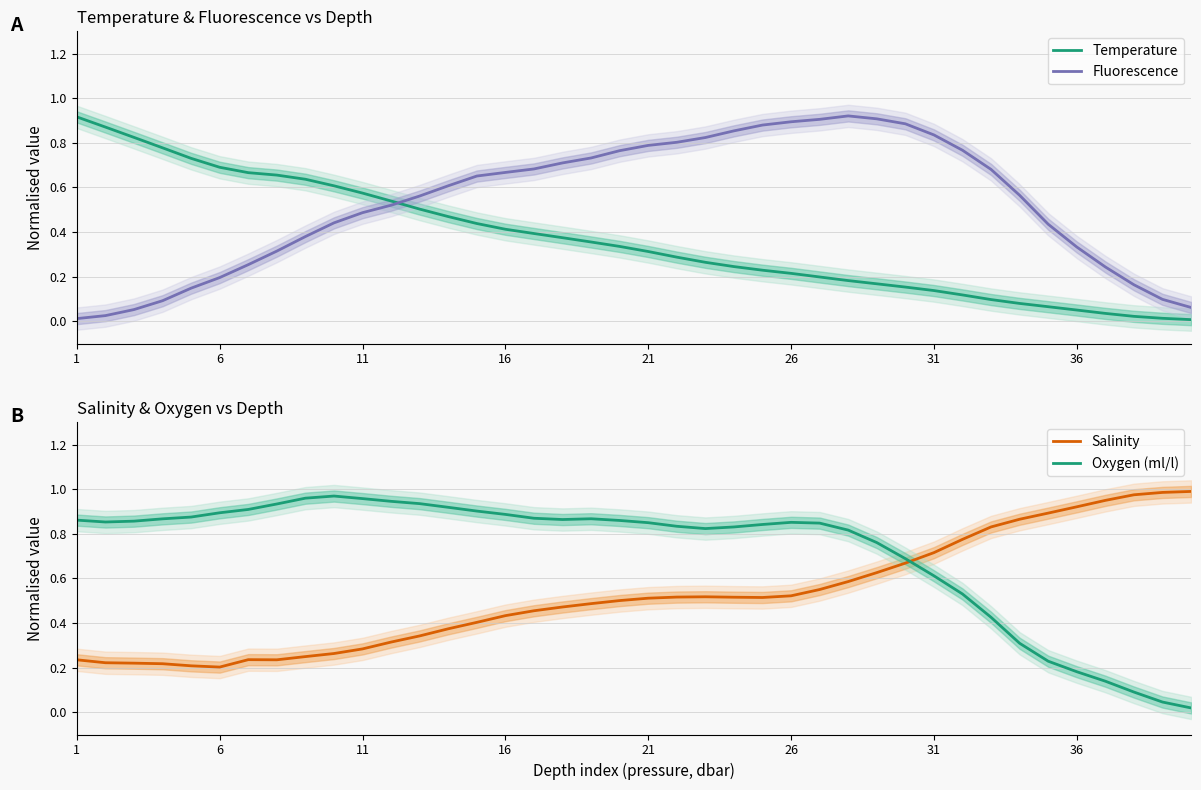

True or false: Oxygen (ml/l) has a value of 0.3 at 1.

False